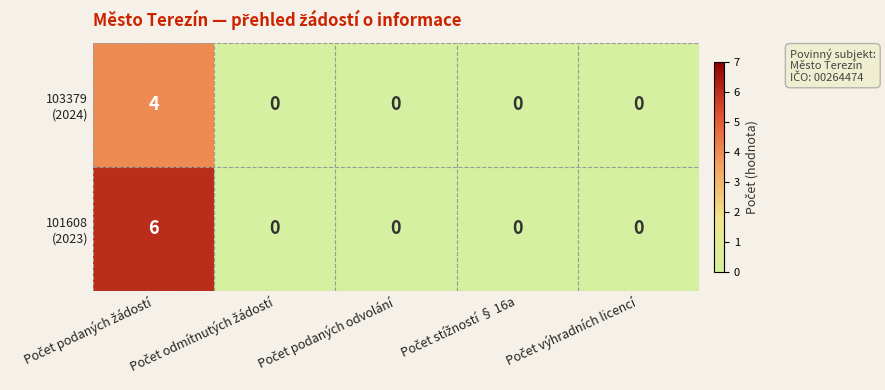

What is the greatest value displayed?

6